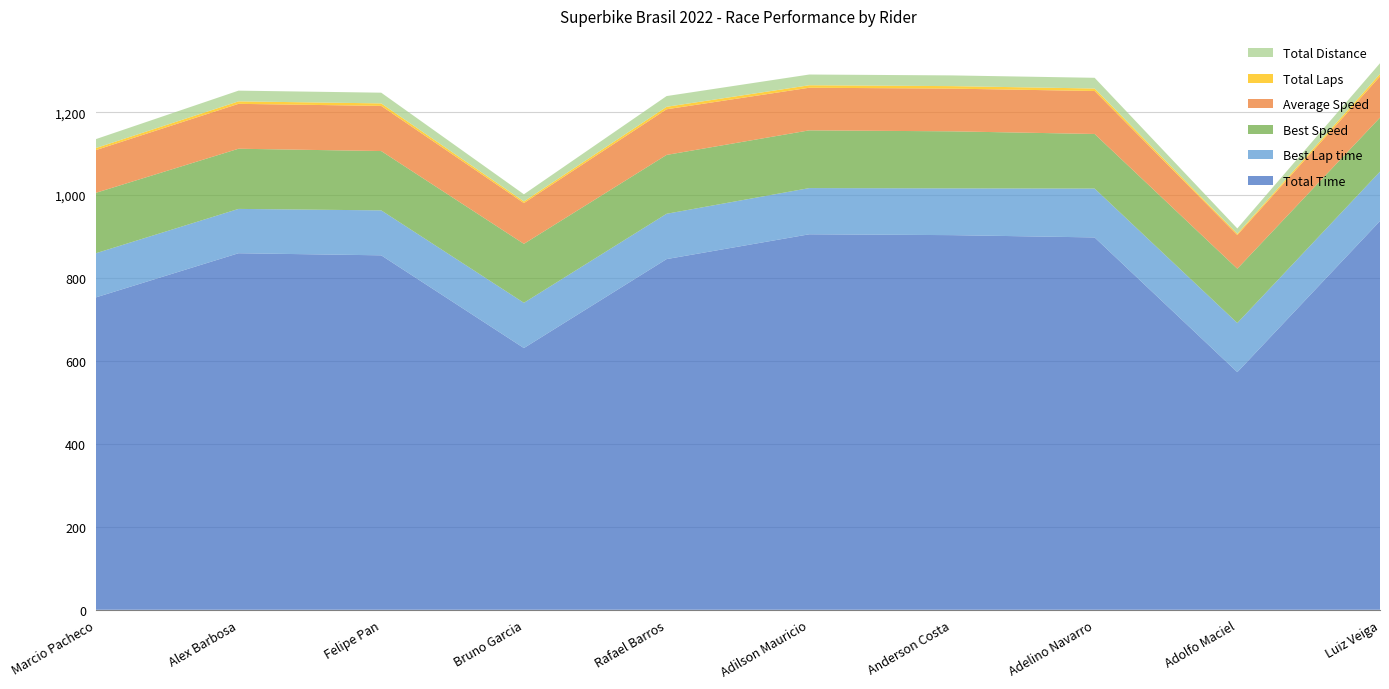

Reading right to left, extract all data points from this chart.

Total Time: Luiz Veiga=937.6	Adolfo Maciel=573.1	Adelino Navarro=897.9	Anderson Costa=903.5	Adilson Mauricio=905.5	Rafael Barros=845.7	Bruno Garcia=631.1	Felipe Pan=854.8	Alex Barbosa=859.8	Marcio Pacheco=753.3
Best Lap time: Luiz Veiga=119.0	Adolfo Maciel=118.5	Adelino Navarro=117.8	Anderson Costa=112.8	Adilson Mauricio=111.4	Rafael Barros=109.3	Bruno Garcia=109.1	Felipe Pan=108.4	Alex Barbosa=106.9	Marcio Pacheco=106.5
Best Speed: Luiz Veiga=130.4	Adolfo Maciel=130.9	Adelino Navarro=131.6	Anderson Costa=137.6	Adilson Mauricio=139.2	Rafael Barros=141.9	Bruno Garcia=142.2	Felipe Pan=143.1	Alex Barbosa=145.1	Marcio Pacheco=145.7
Average Speed: Luiz Veiga=99.3	Adolfo Maciel=81.2	Adelino Navarro=103.7	Anderson Costa=103.0	Adilson Mauricio=102.8	Rafael Barros=110.1	Bruno Garcia=98.3	Felipe Pan=108.9	Alex Barbosa=108.2	Marcio Pacheco=103.0
Total Laps: Luiz Veiga=6.0	Adolfo Maciel=3.0	Adelino Navarro=6.0	Anderson Costa=6.0	Adilson Mauricio=6.0	Rafael Barros=6.0	Bruno Garcia=4.0	Felipe Pan=6.0	Alex Barbosa=6.0	Marcio Pacheco=5.0
Total Distance: Luiz Veiga=25.9	Adolfo Maciel=12.9	Adelino Navarro=25.9	Anderson Costa=25.9	Adilson Mauricio=25.9	Rafael Barros=25.9	Bruno Garcia=17.2	Felipe Pan=25.9	Alex Barbosa=25.9	Marcio Pacheco=21.5